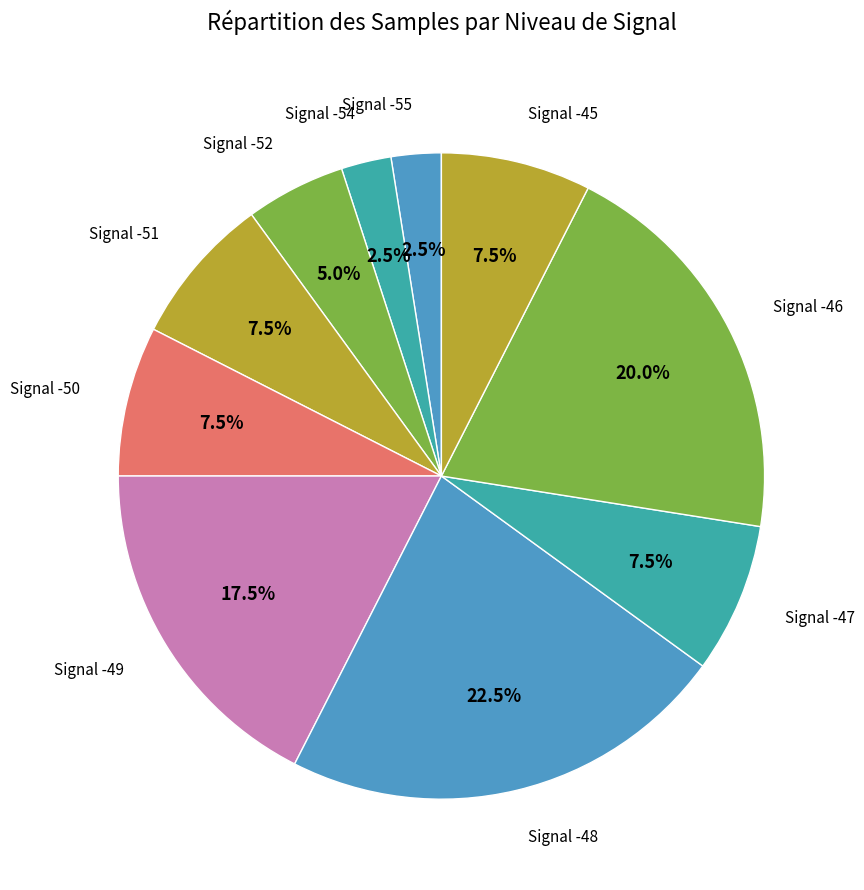

What is the largest slice in the pie chart?

Signal -48